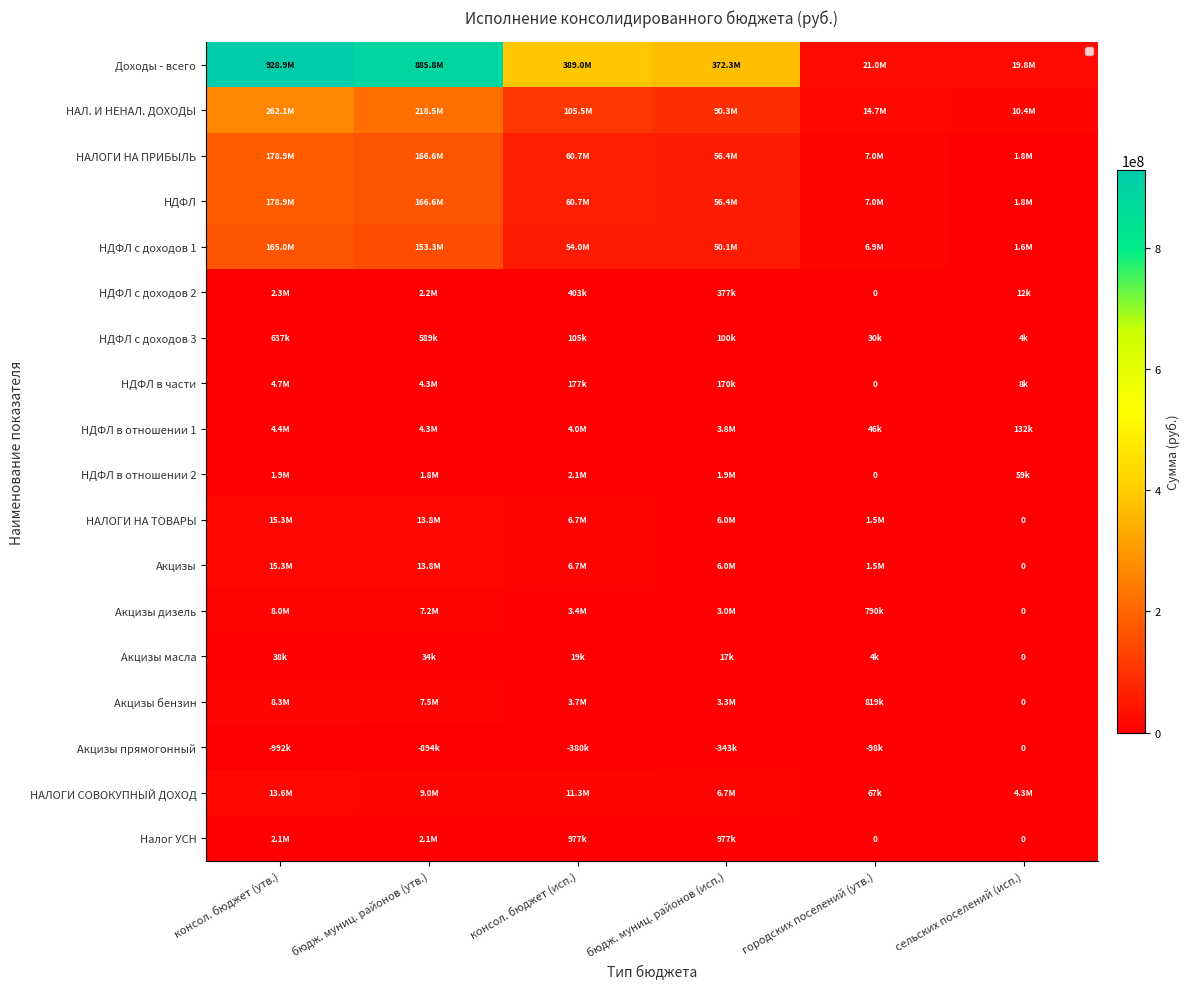

What is the difference between the maximum and minimum values in the НАЛОГИ НА ТОВАРЫ series?

15309300.0